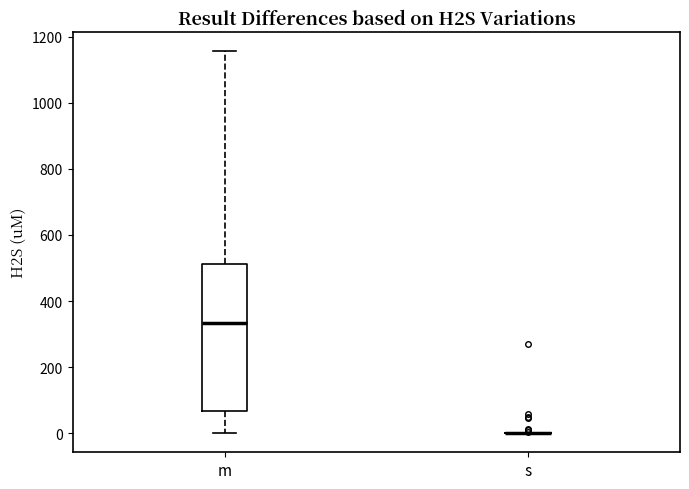

Which box is the tallest, from its lower edge to its upper edge?

m